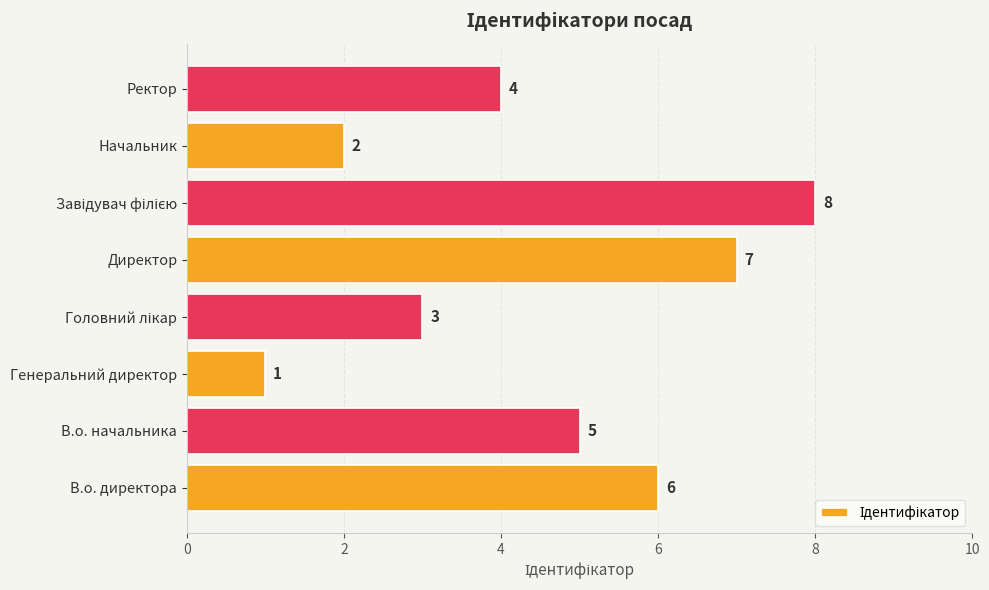

How many values are between 3 and 7?

5